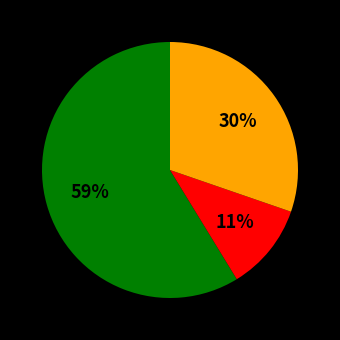

To the nearest percent, what is the average slice percentage?

33%